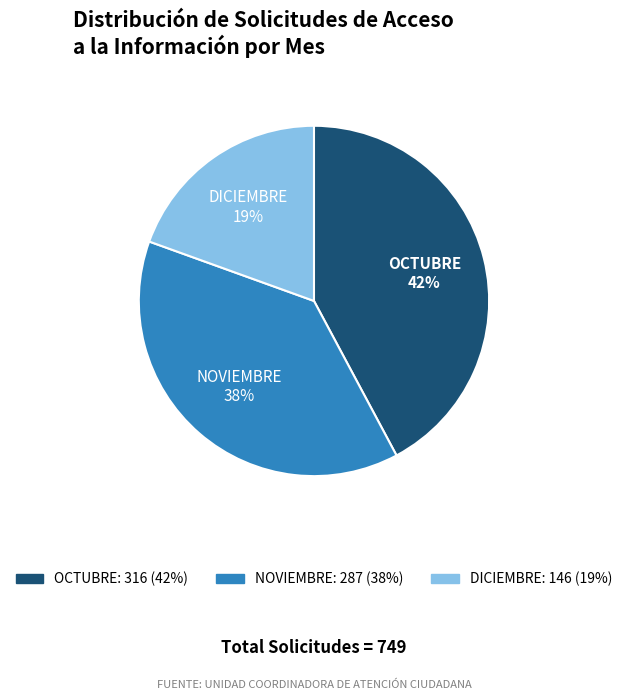

To the nearest percent, what portion does OCTUBRE represent?

42%